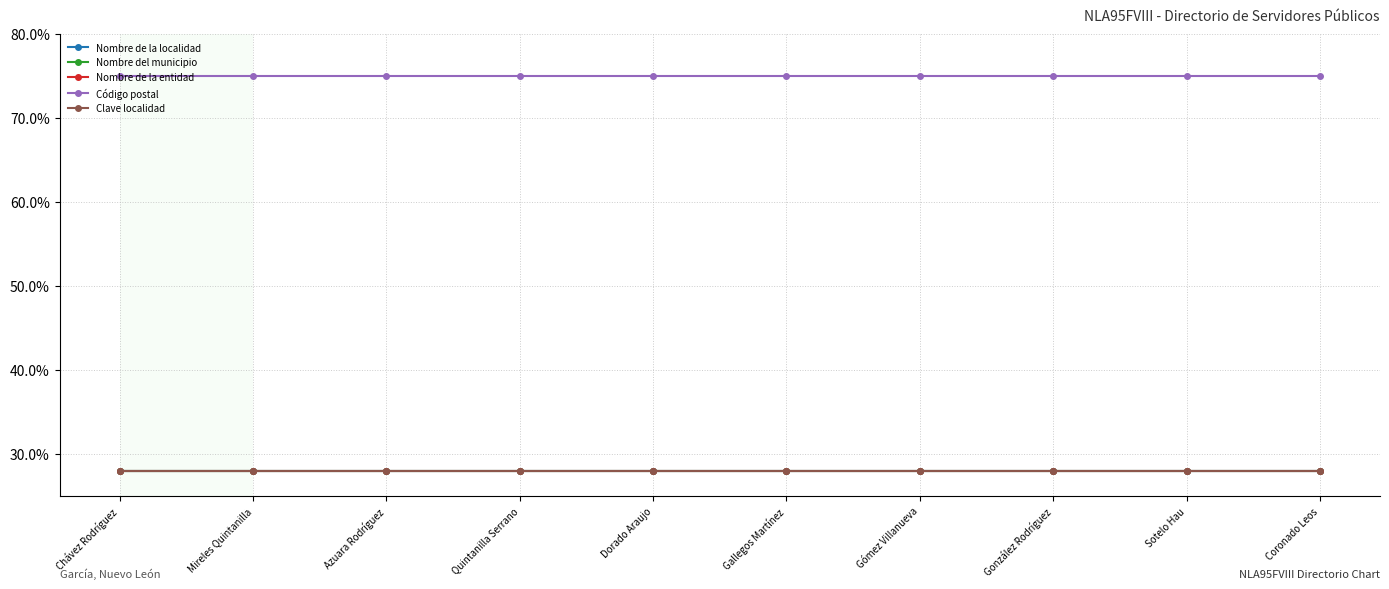

Where is Nombre del municipio nearest to the value 0?

Chávez Rodríguez